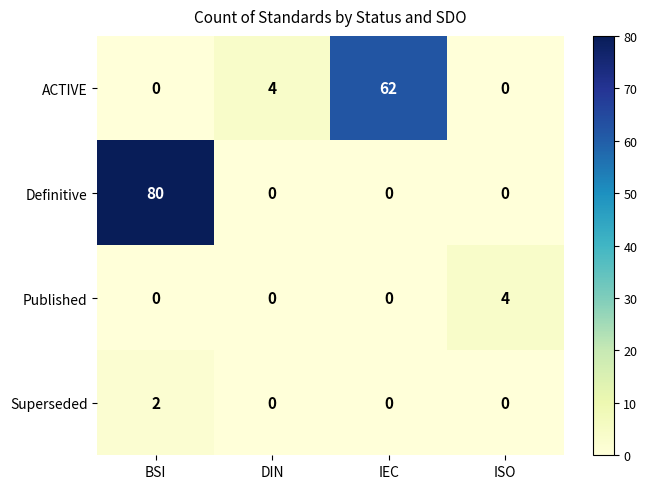

What is the difference between the Published values at ISO and IEC?

4